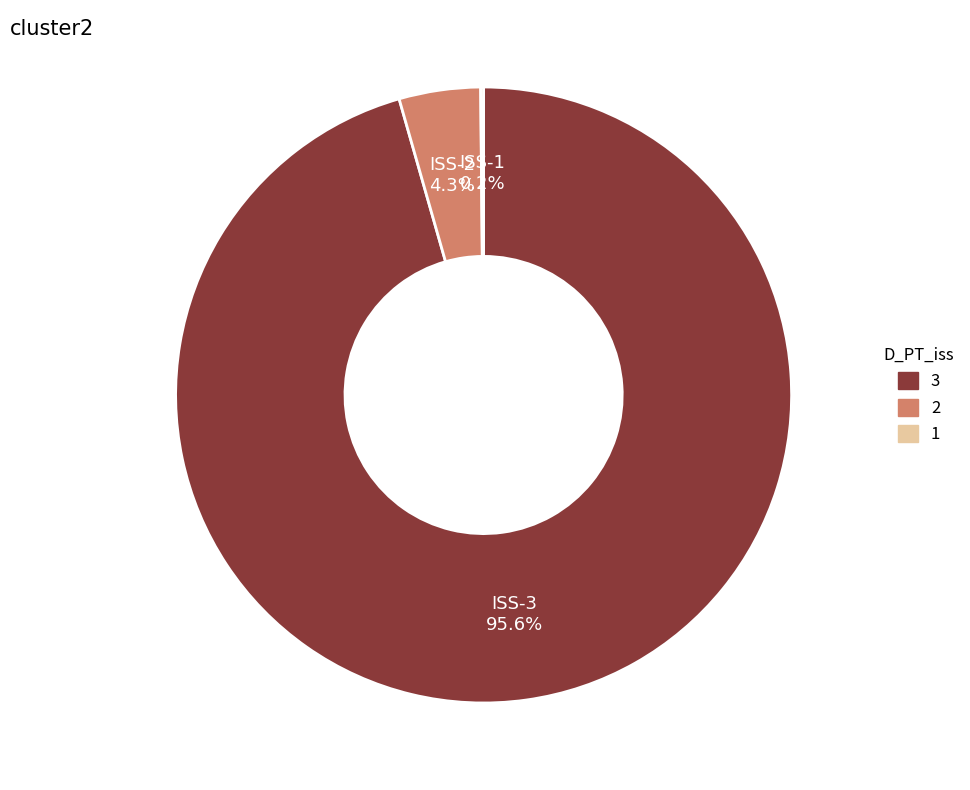

Is there a majority slice in this chart?

Yes